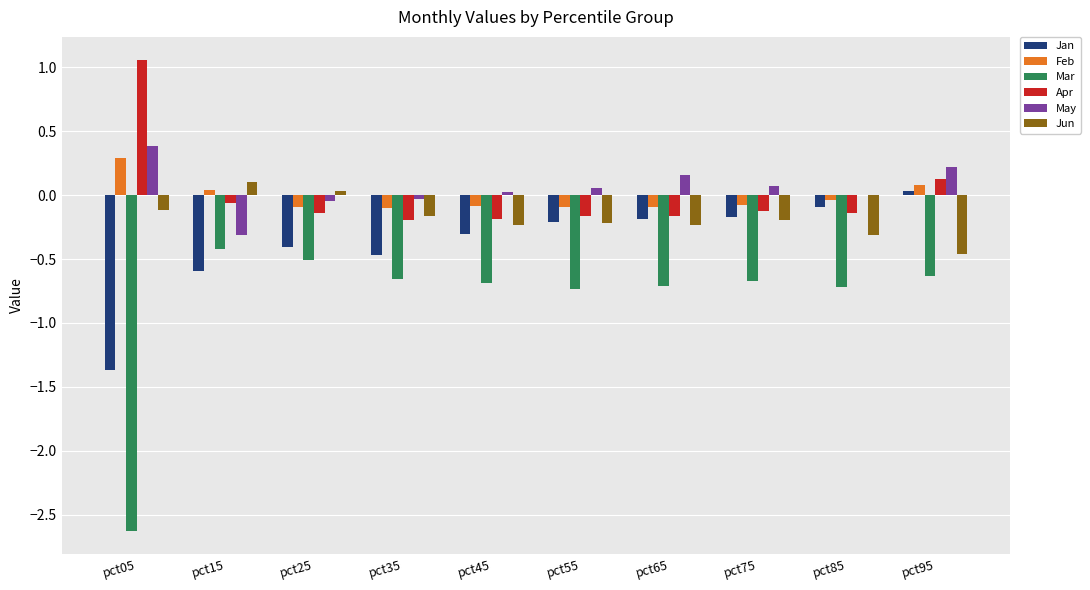

Between pct05 and pct15, which series saw the biggest shift?

Mar